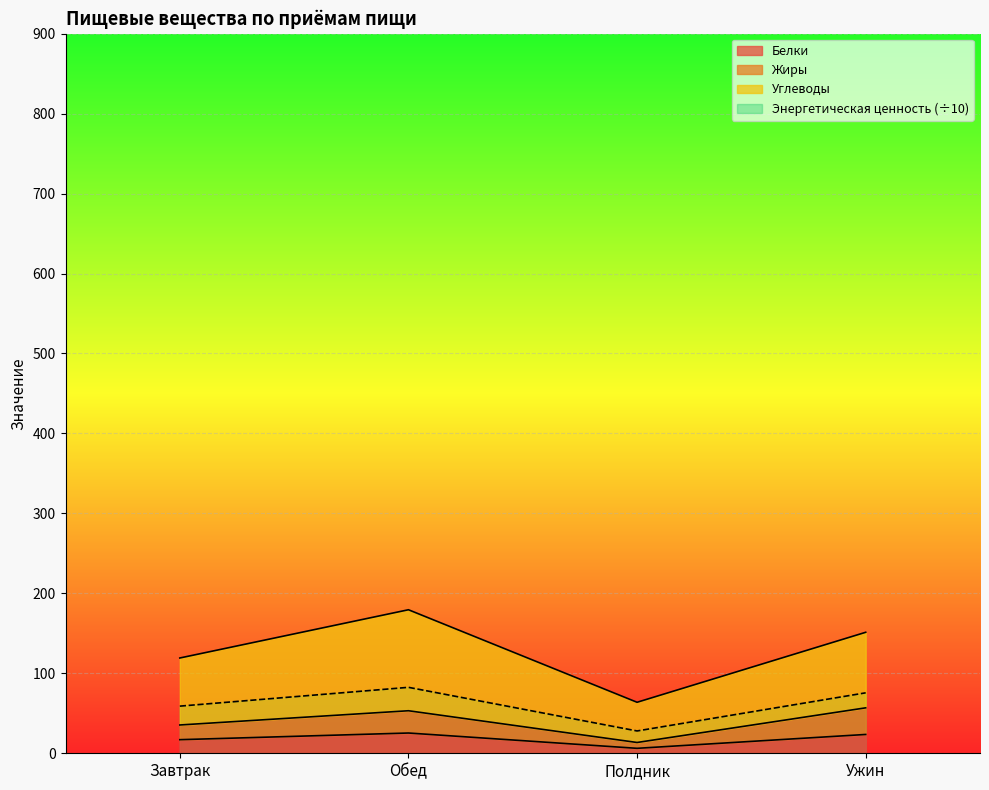

At Обед, list the series in order from smallest to largest.

Белки, Жиры, Энергетическая ценность, Углеводы